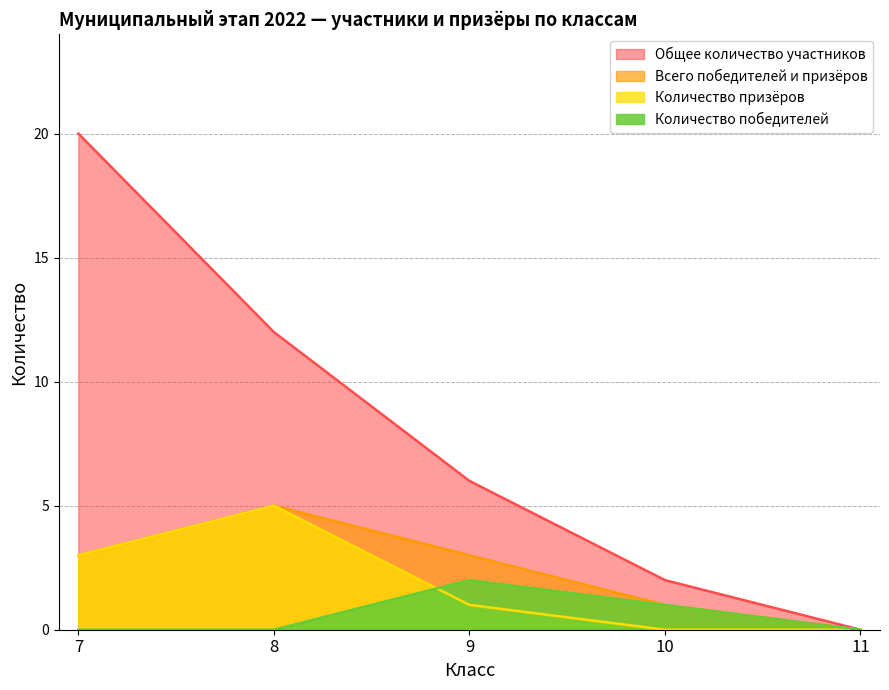

Rank the series by their maximum value, from highest to lowest.

Общее количество участников, Всего победителей и призёров, Количество призёров, Количество победителей